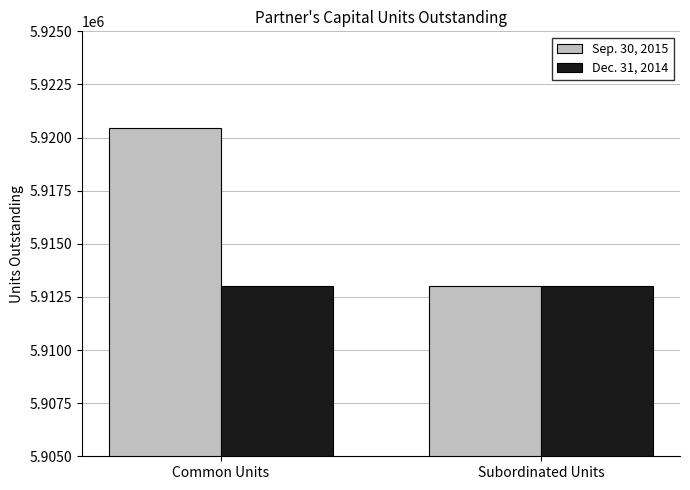

True or false: Dec. 31, 2014 has a value of 10462501 at Common Units.

False